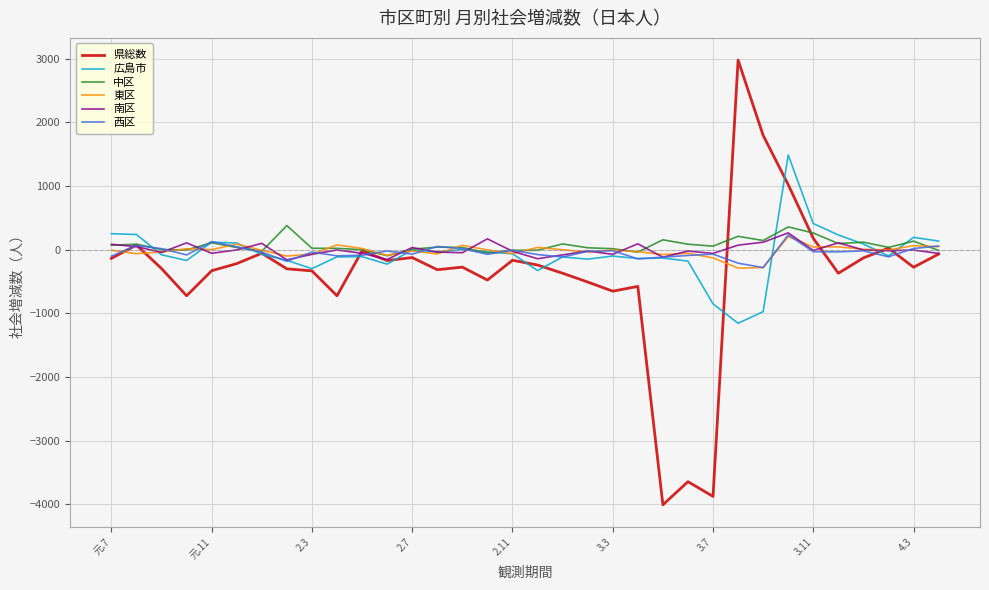

What is the sum of all 東区 values?

-664